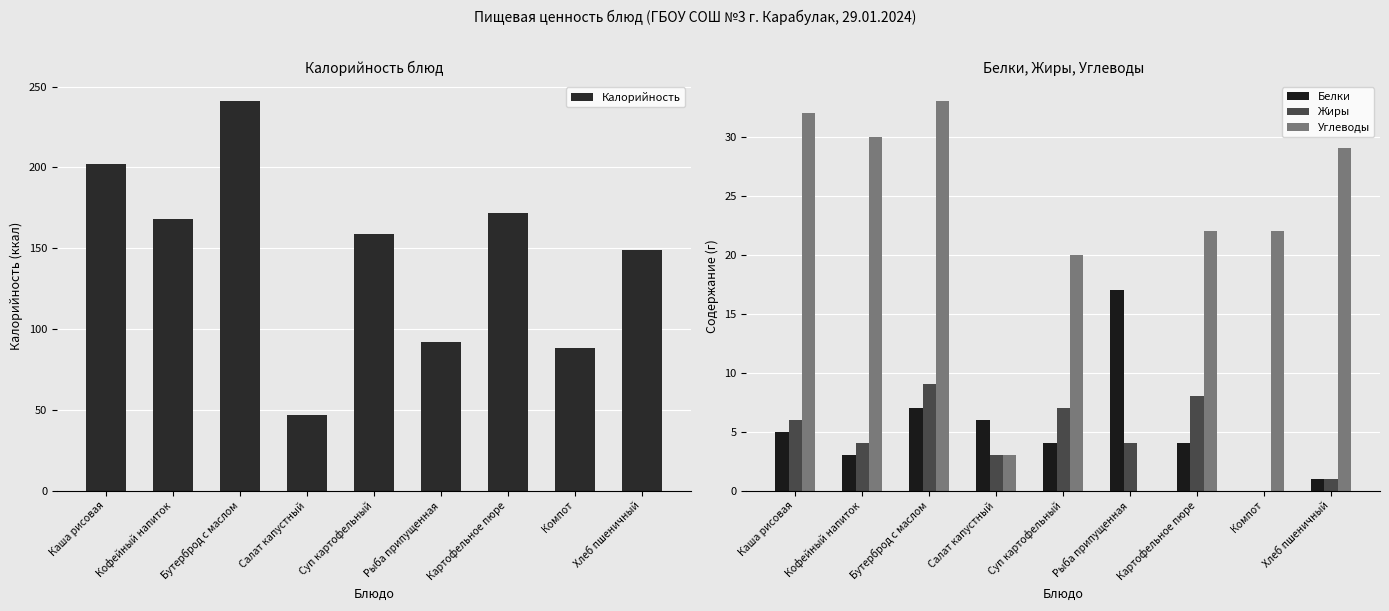

Count the number of data series in this chart.

4